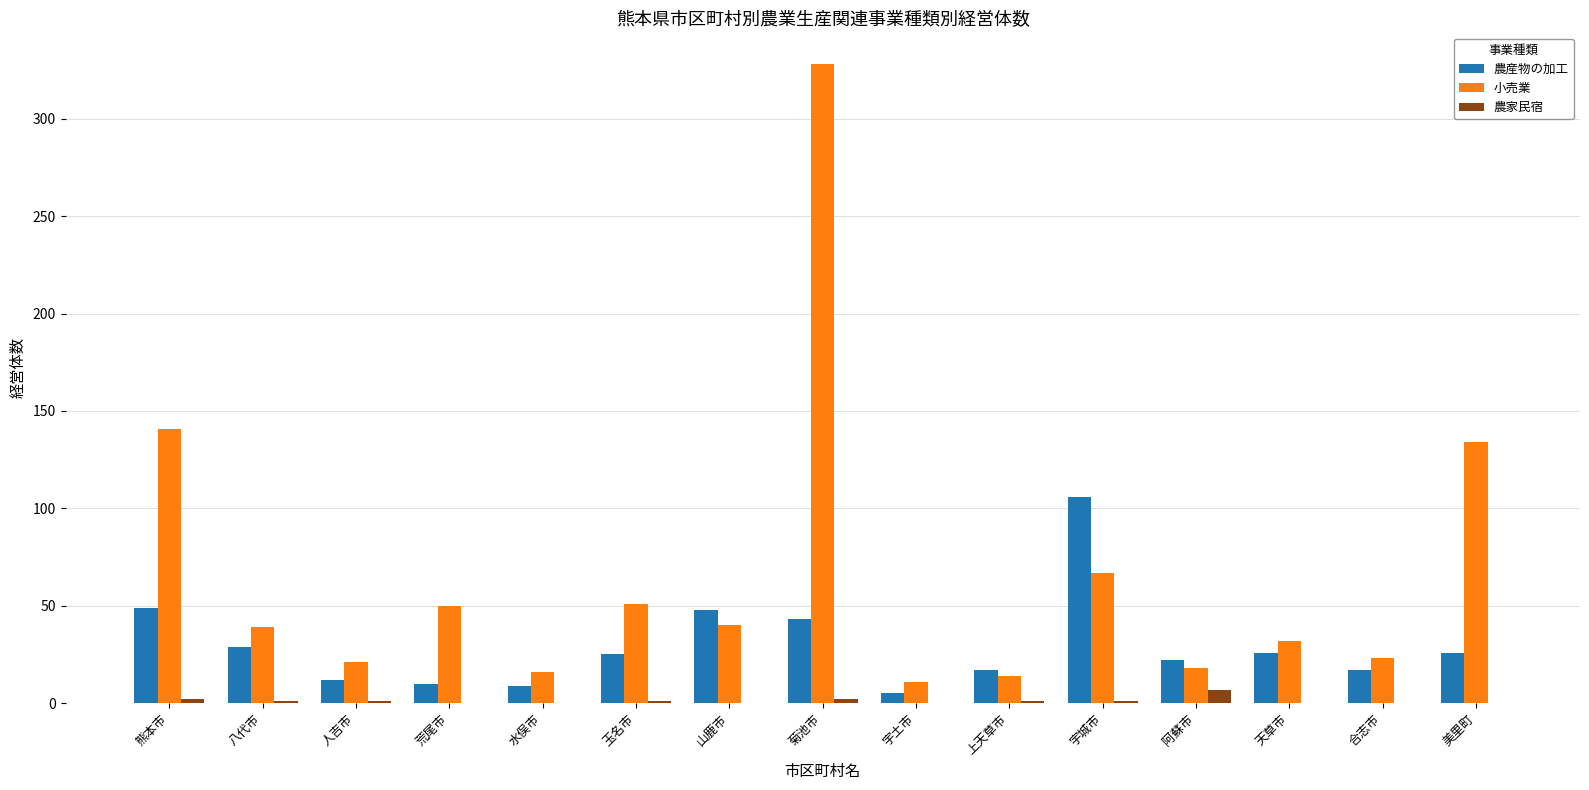

Read the 農家民宿 value at 玉名市.

1